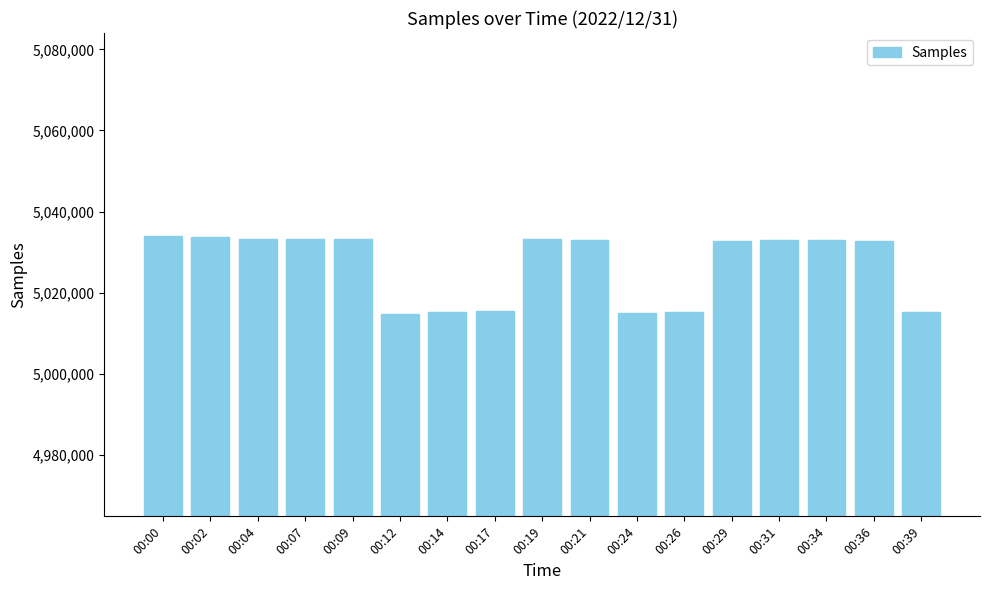

What is the greatest value displayed?

5034023